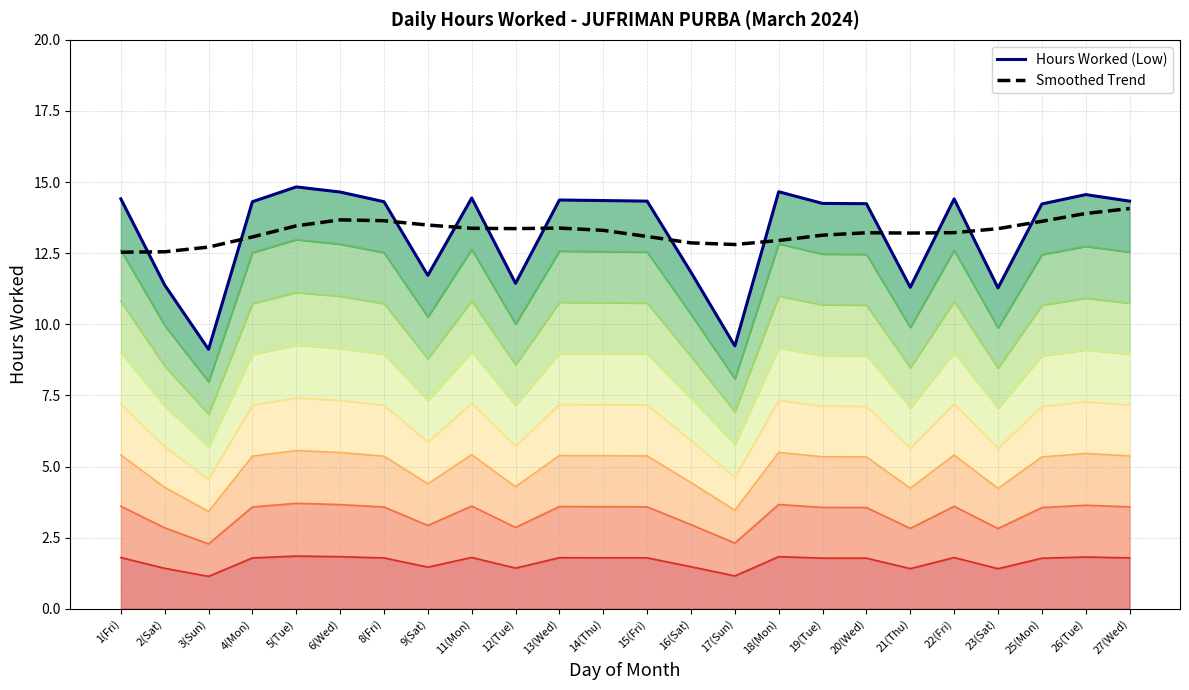

True or false: Hours Worked (Low) has more than 0 points higher than both neighbors.

True